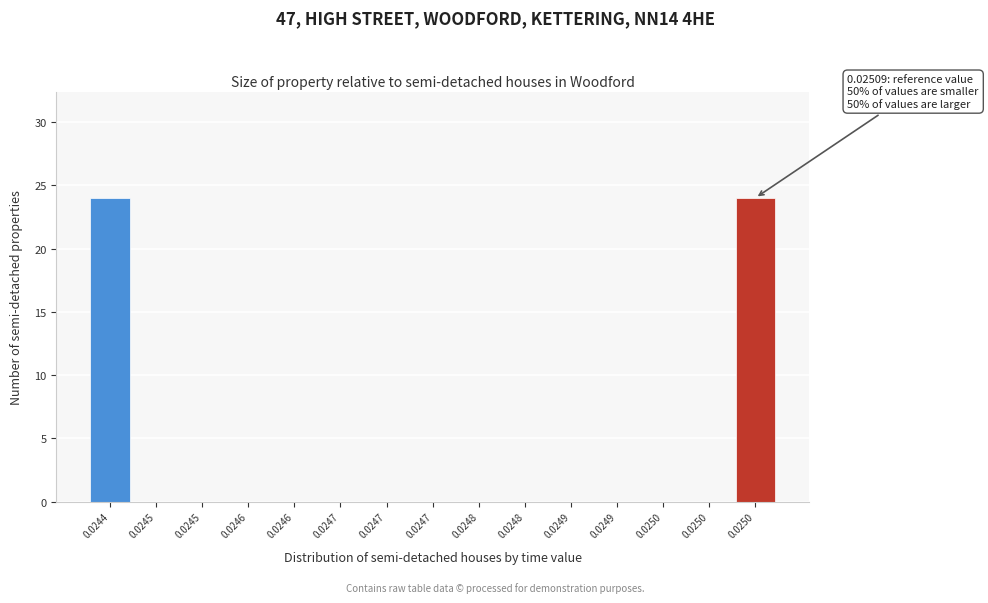

Count the number of categories in the chart.

15